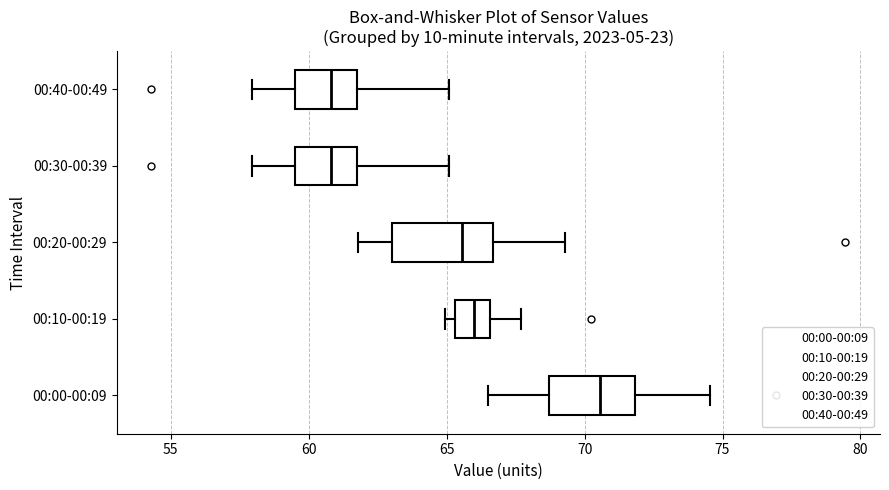

Where is the left edge of the box for 00:40-00:49 on the x-axis? The values are not printed on the chart, so give them approximately, as read against the axis.

59.5